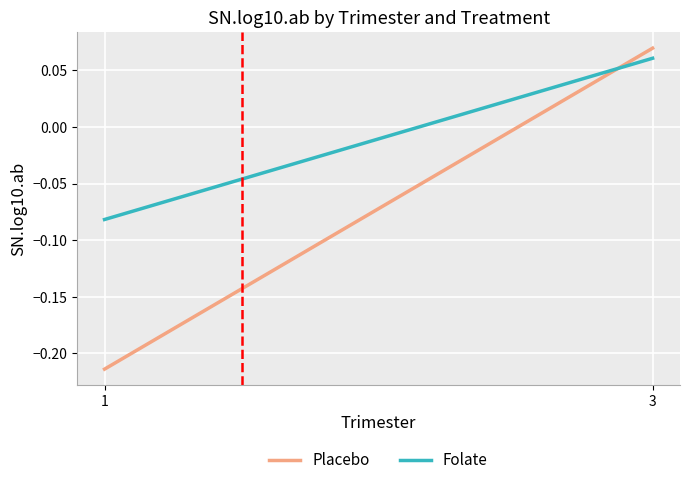

Where does the Folate series first go above 0?

3